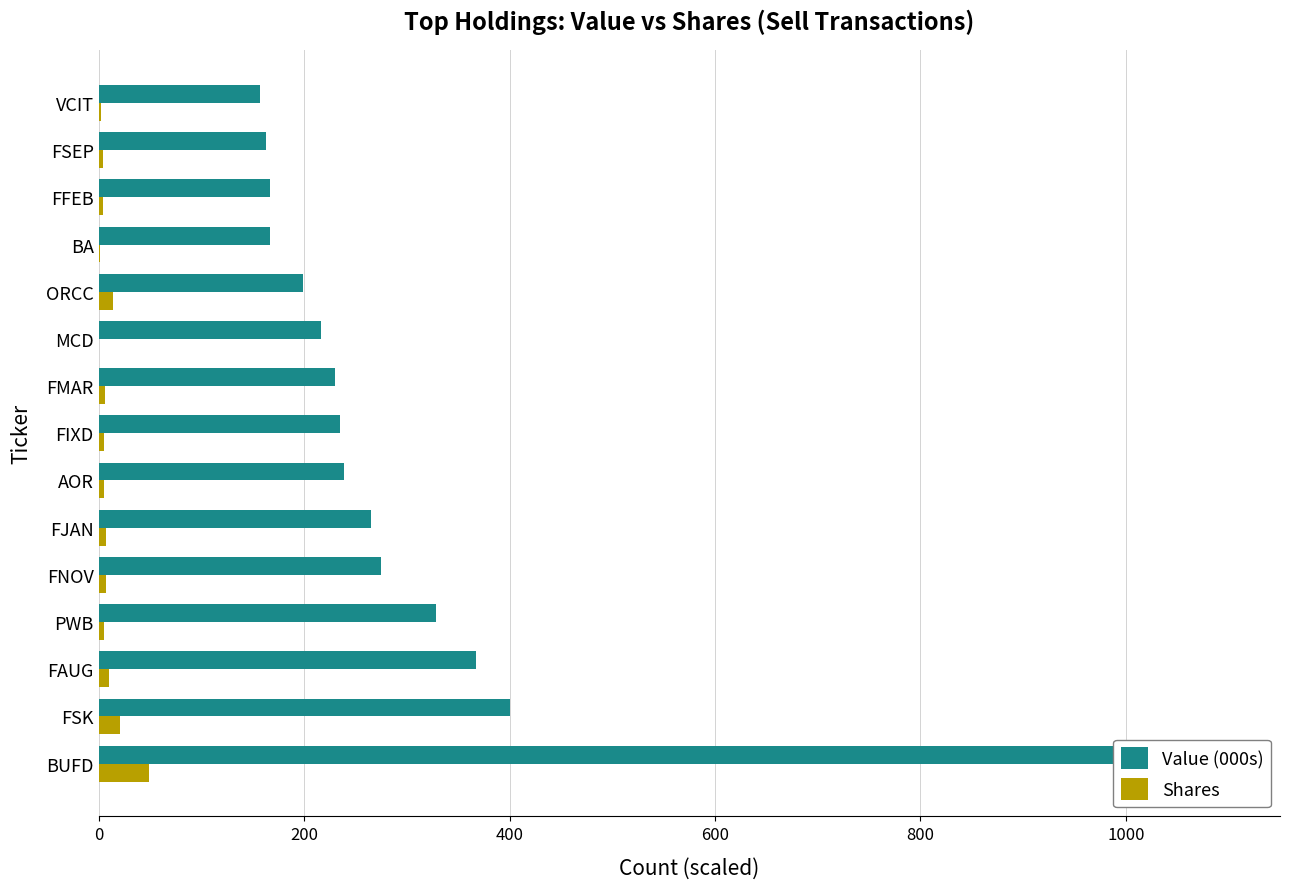

True or false: Shares has a value of 0.4 at VCIT.

False